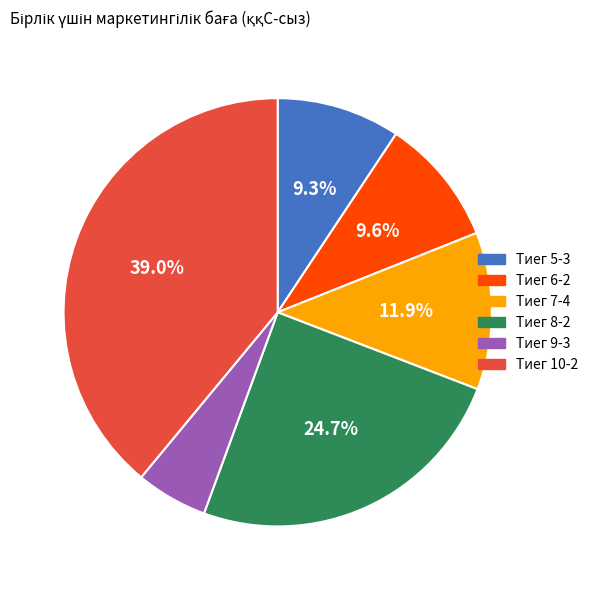

Is there a majority slice in this chart?

No